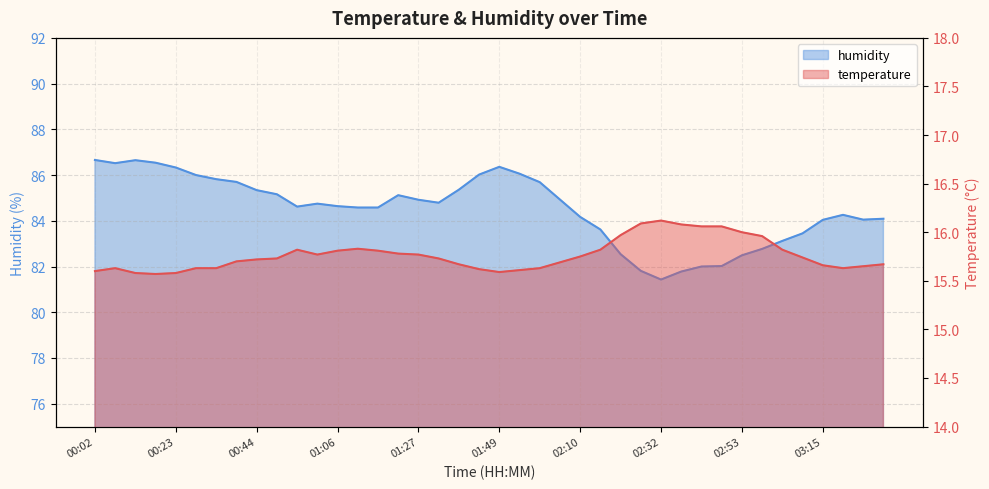

What value does the humidity series have at 02:05?

84.9